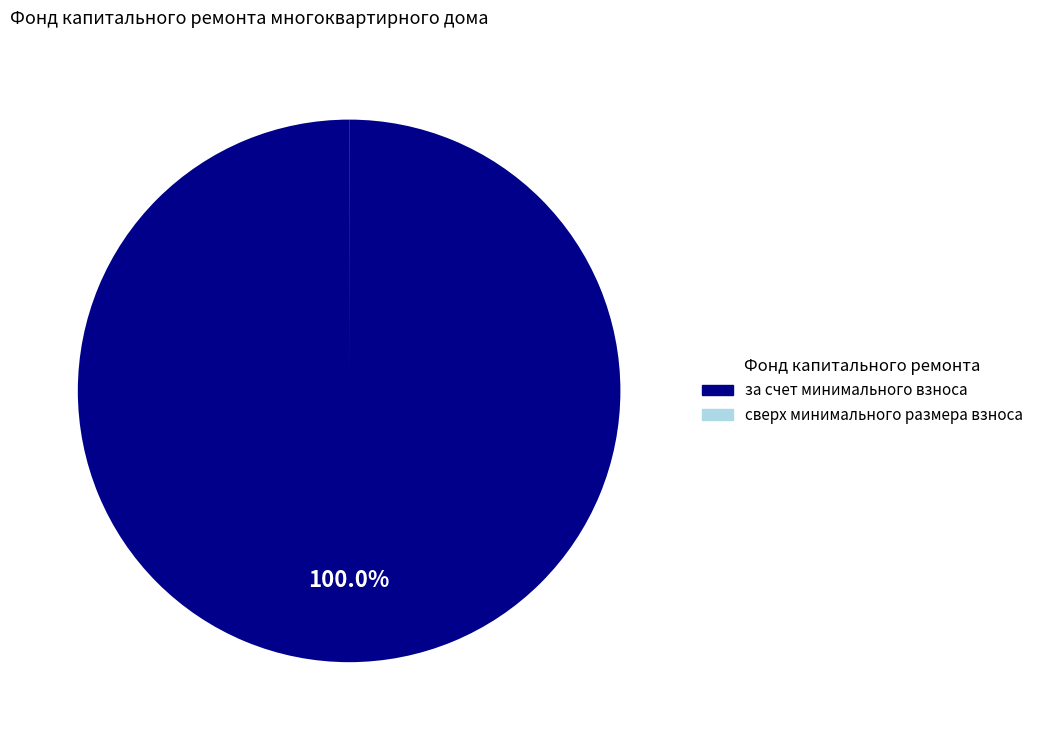

What is the majority slice?

за счет минимального взноса